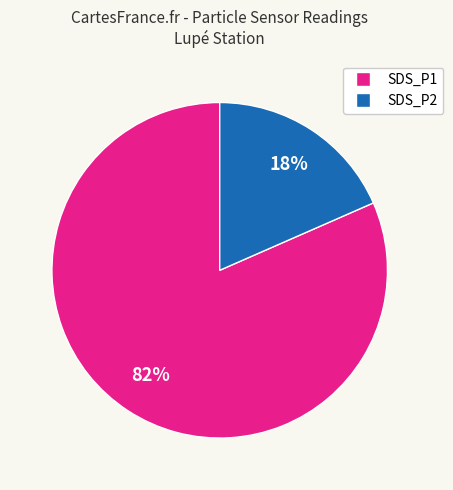

Is there any slice that represents more than half of the pie?

Yes